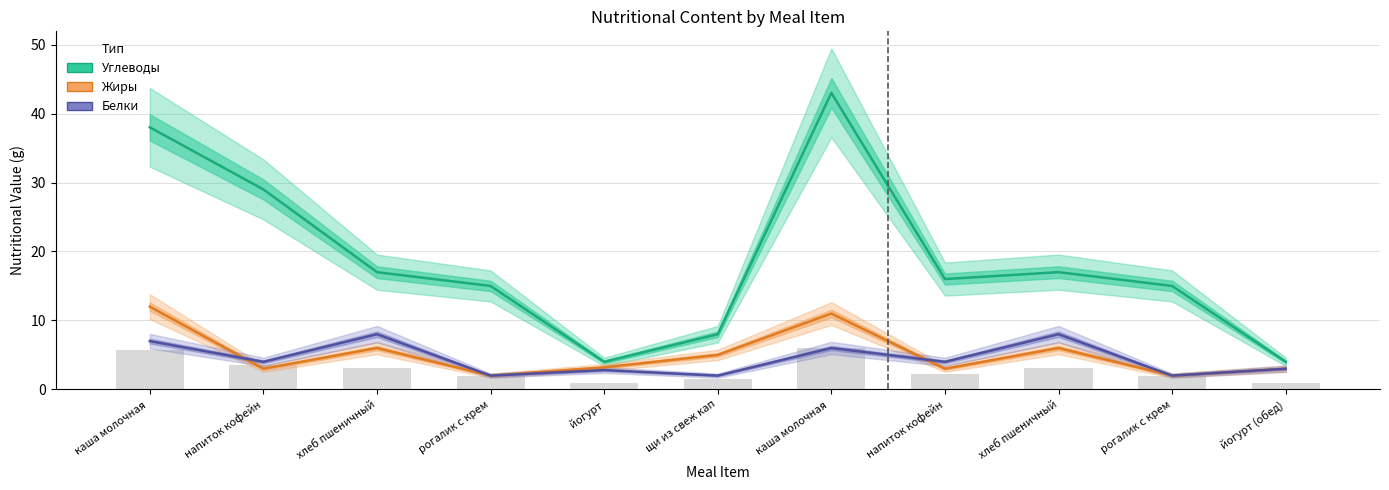

Rank the categories by Углеводы value from highest to lowest.

каша молочная , каша молочная , напиток кофейн, хлеб пшеничный, хлеб пшеничный, напиток кофейн, рогалик с крем, рогалик с крем, щи из свеж кап, йогурт, йогурт (обед)